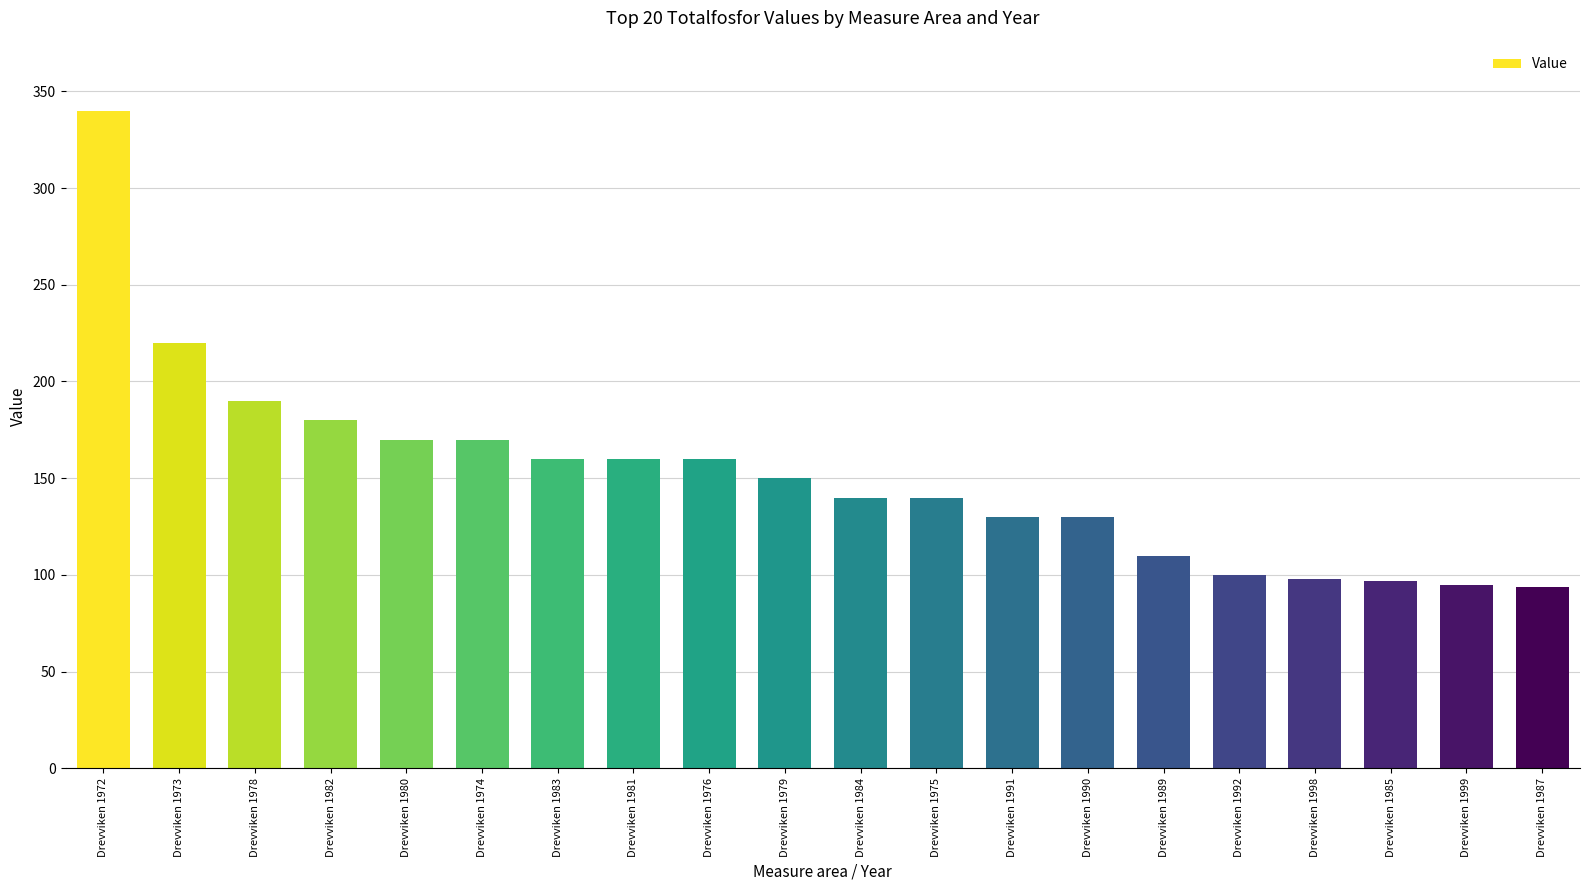

What is the value of the 11th bar from the left?

140